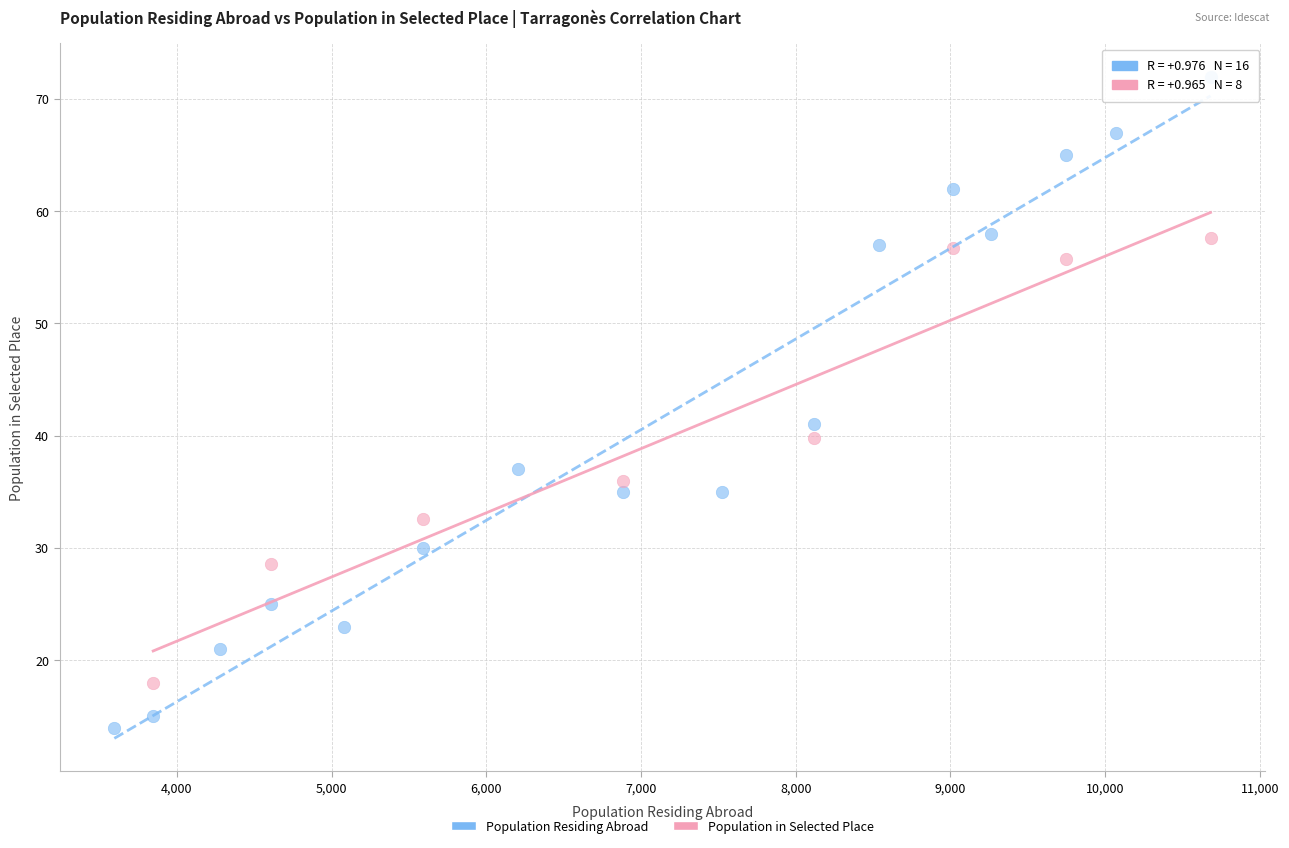

Which series contains the highest Y value?

Population Residing Abroad